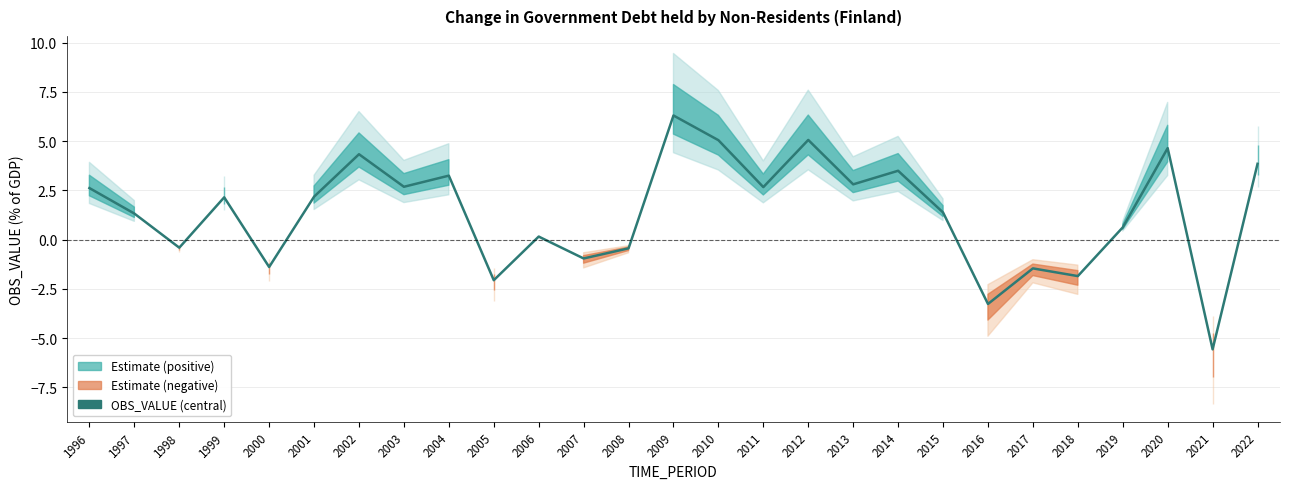

What is the difference between the maximum and minimum values?

11.9